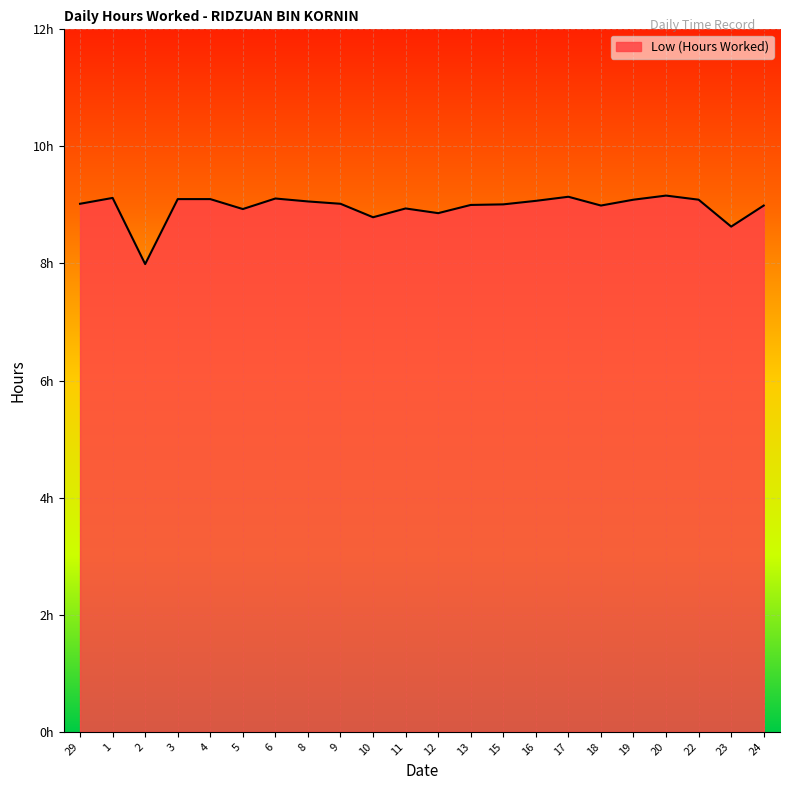

Does the chart have visible grid lines?

Yes